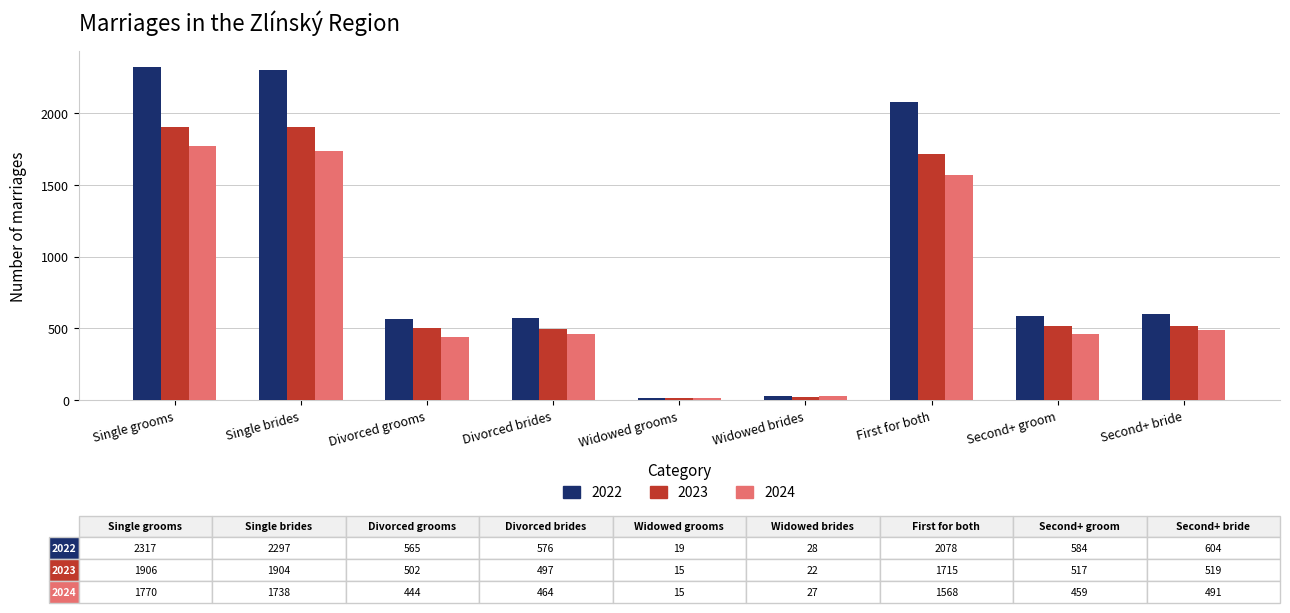

What is the label of the 7th bar from the left?

First for both